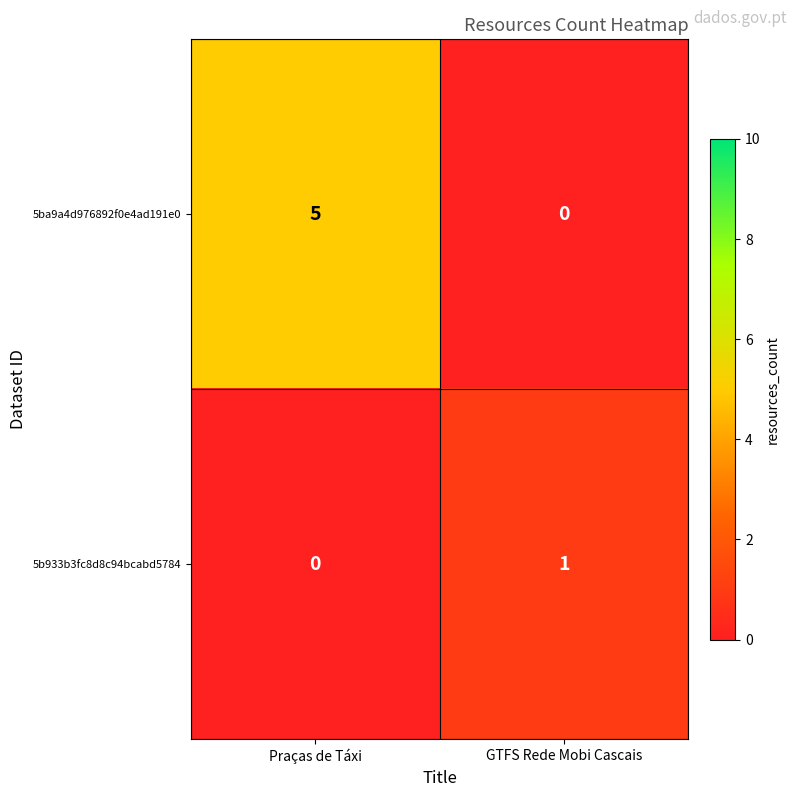

What is the total value across all series at GTFS Rede Mobi Cascais?

1